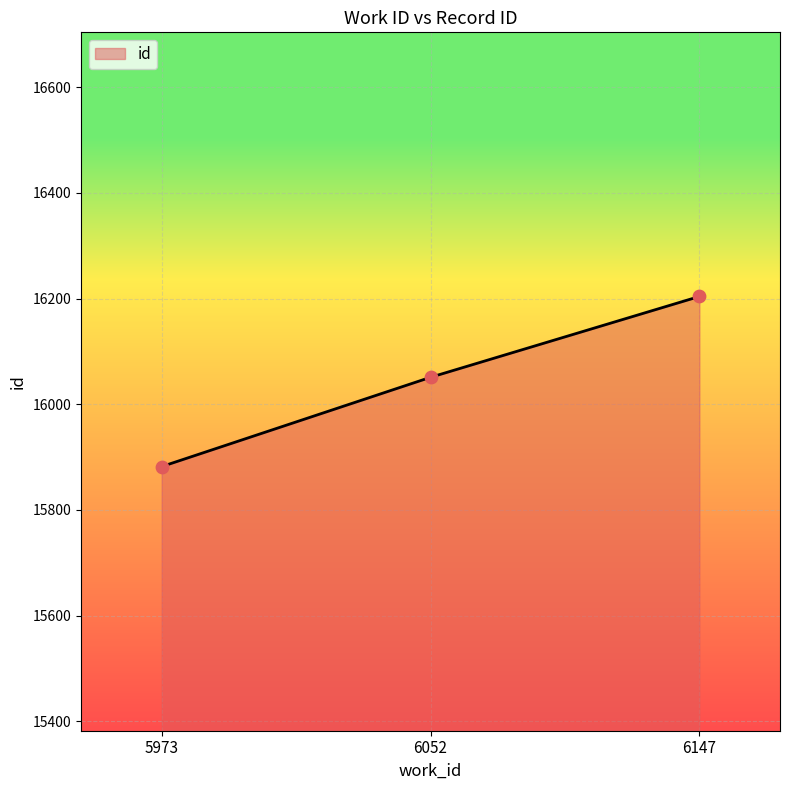

Which has a higher value, 6052 or 6147?

6147